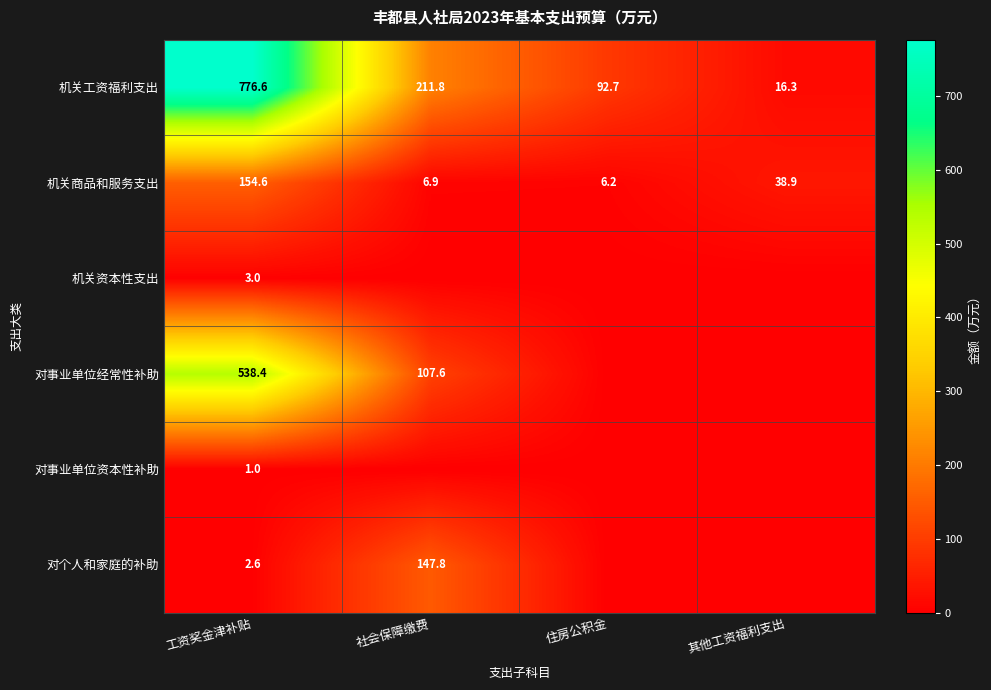

What is the difference between the maximum and second lowest values in the 机关商品和服务支出 series?

147.7